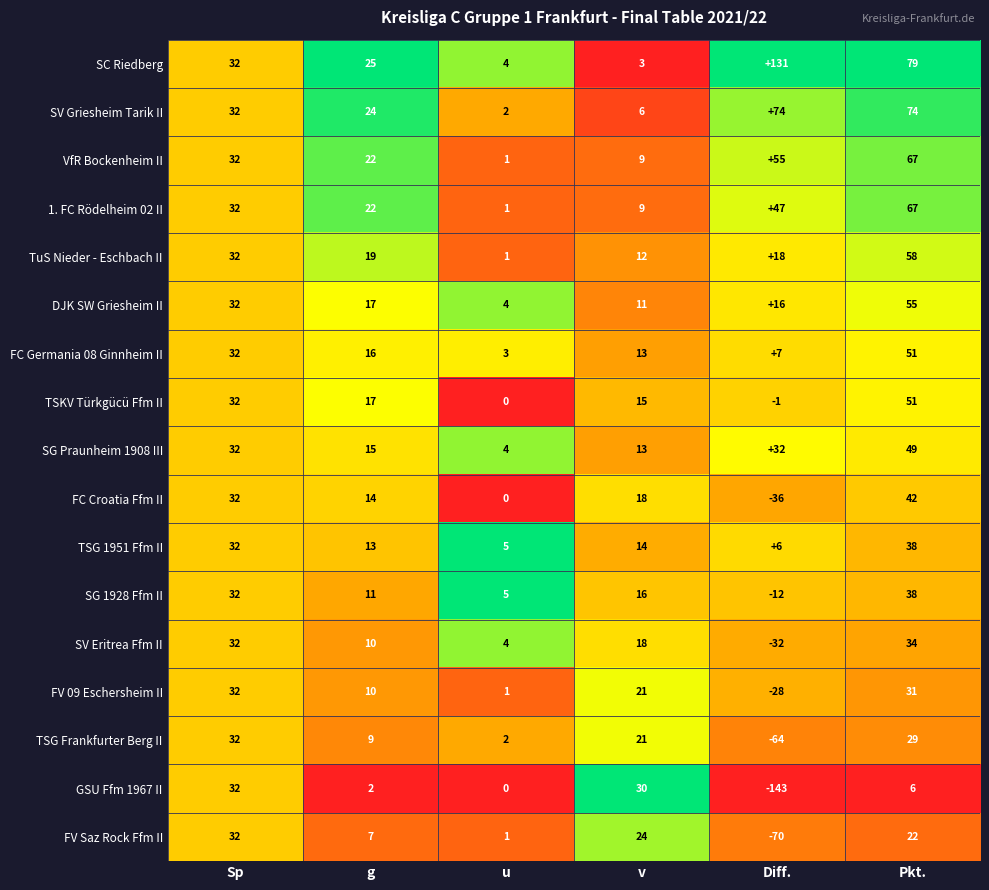

What is the difference between the maximum and minimum values in the FV Saz Rock Ffm II series?

102